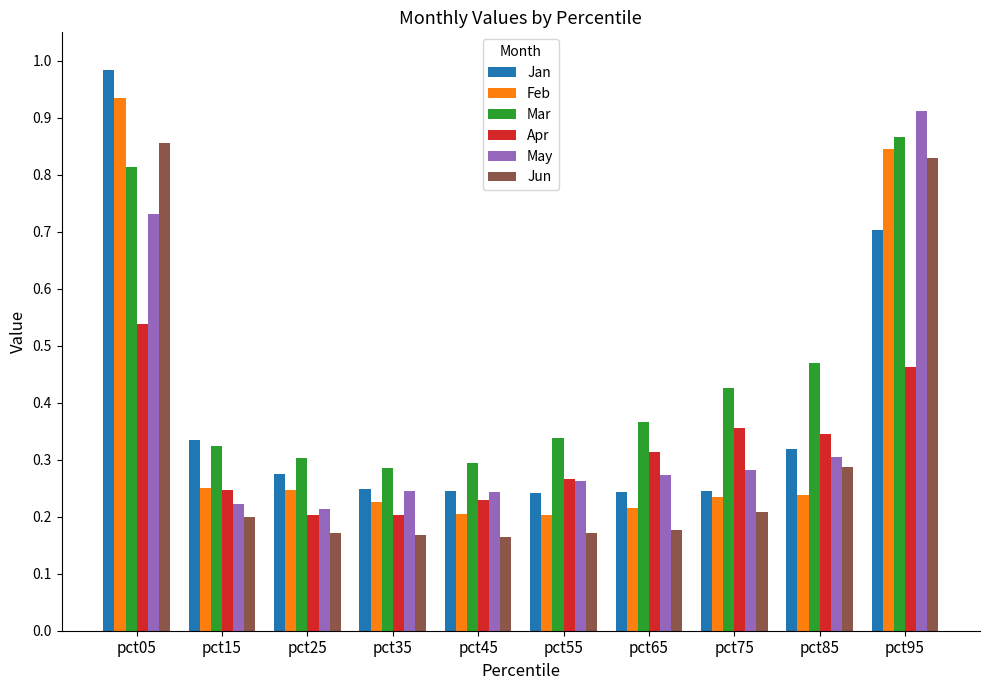

At which category is the sum across all series the highest?

pct05